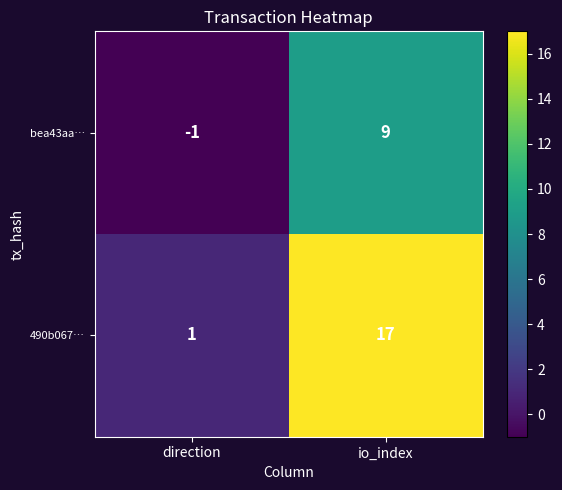

The bea43aa… series shows 16 at io_index. True or false?

False